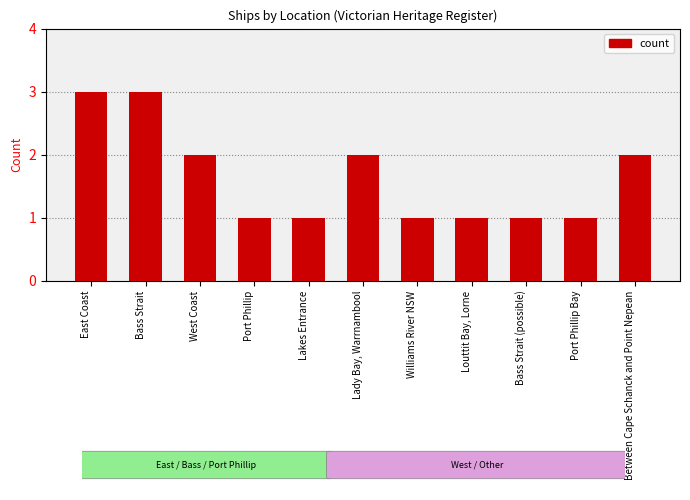

True or false: the data shows 3 at Lady Bay, Warrnambool.

False